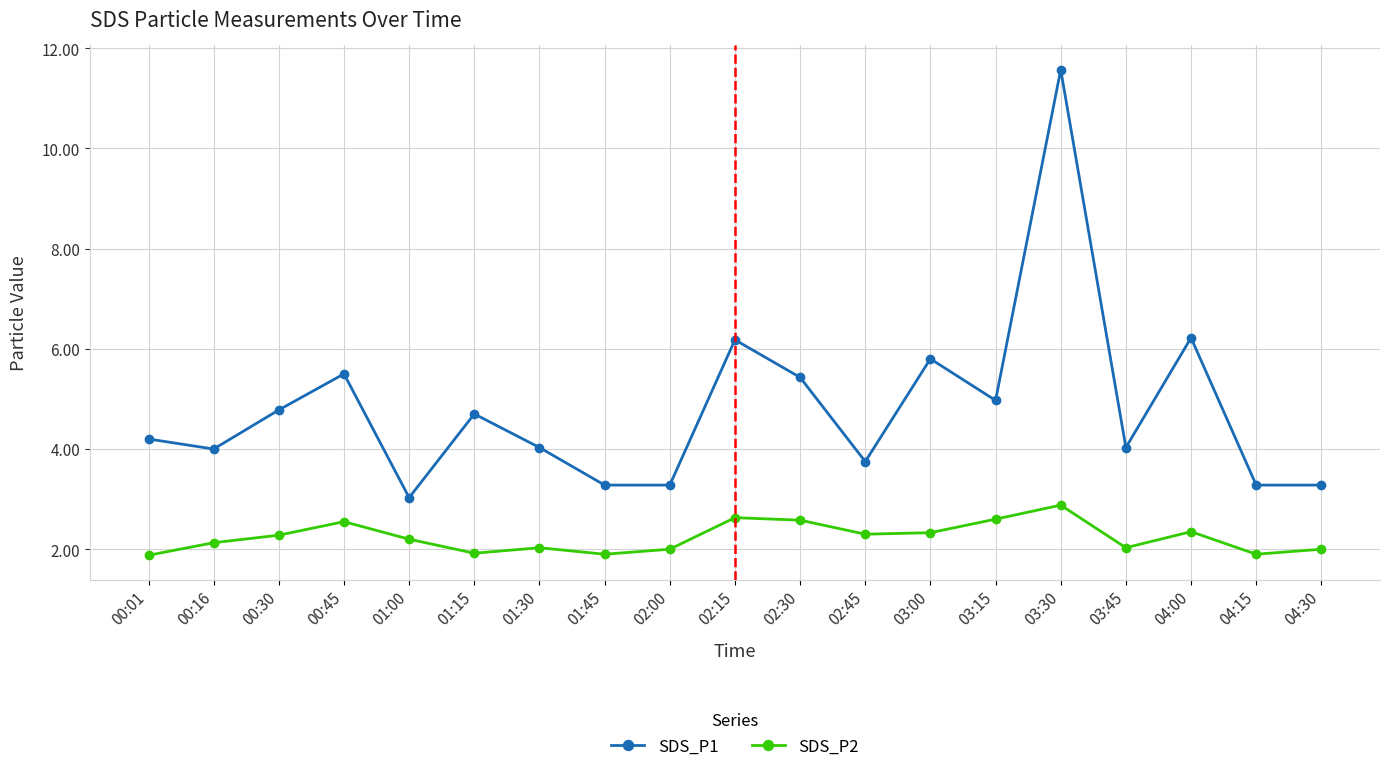

The SDS_P2 series shows 1.9 at 01:15. True or false?

True